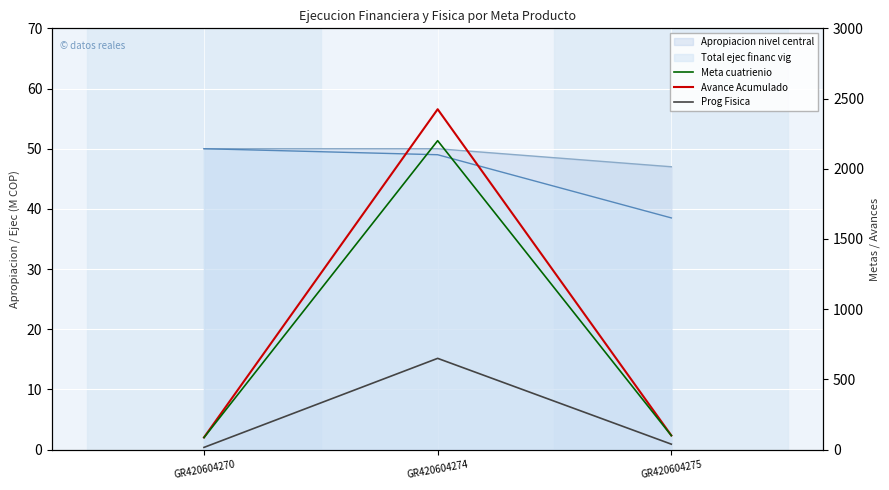

At how many categories does at least one series exceed 762?

1